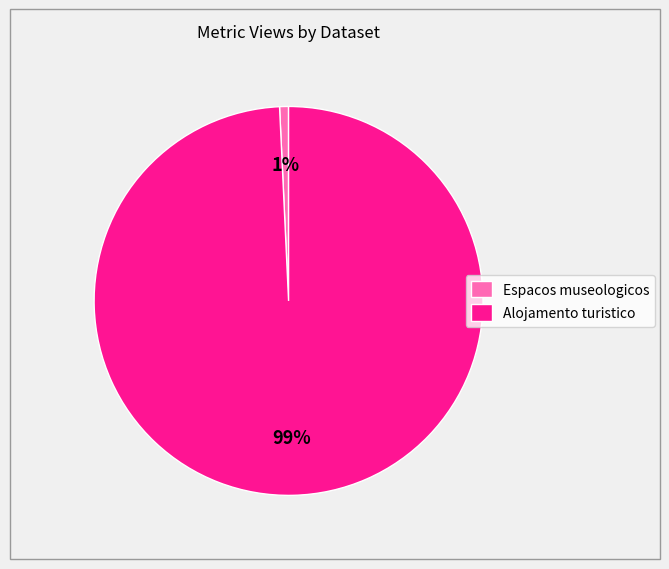

Does any single category account for the majority?

Yes